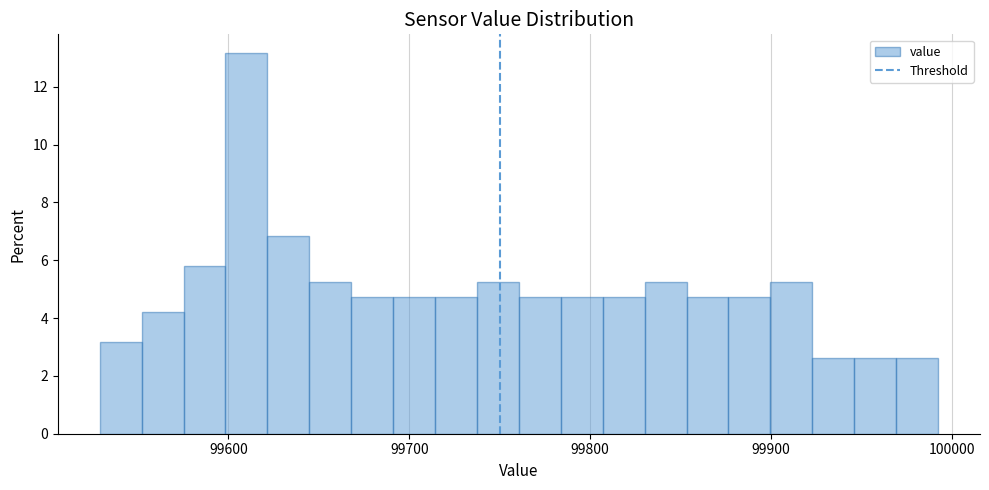

Read against the x-axis, roughly where is the centre of the tallest bar?

99610